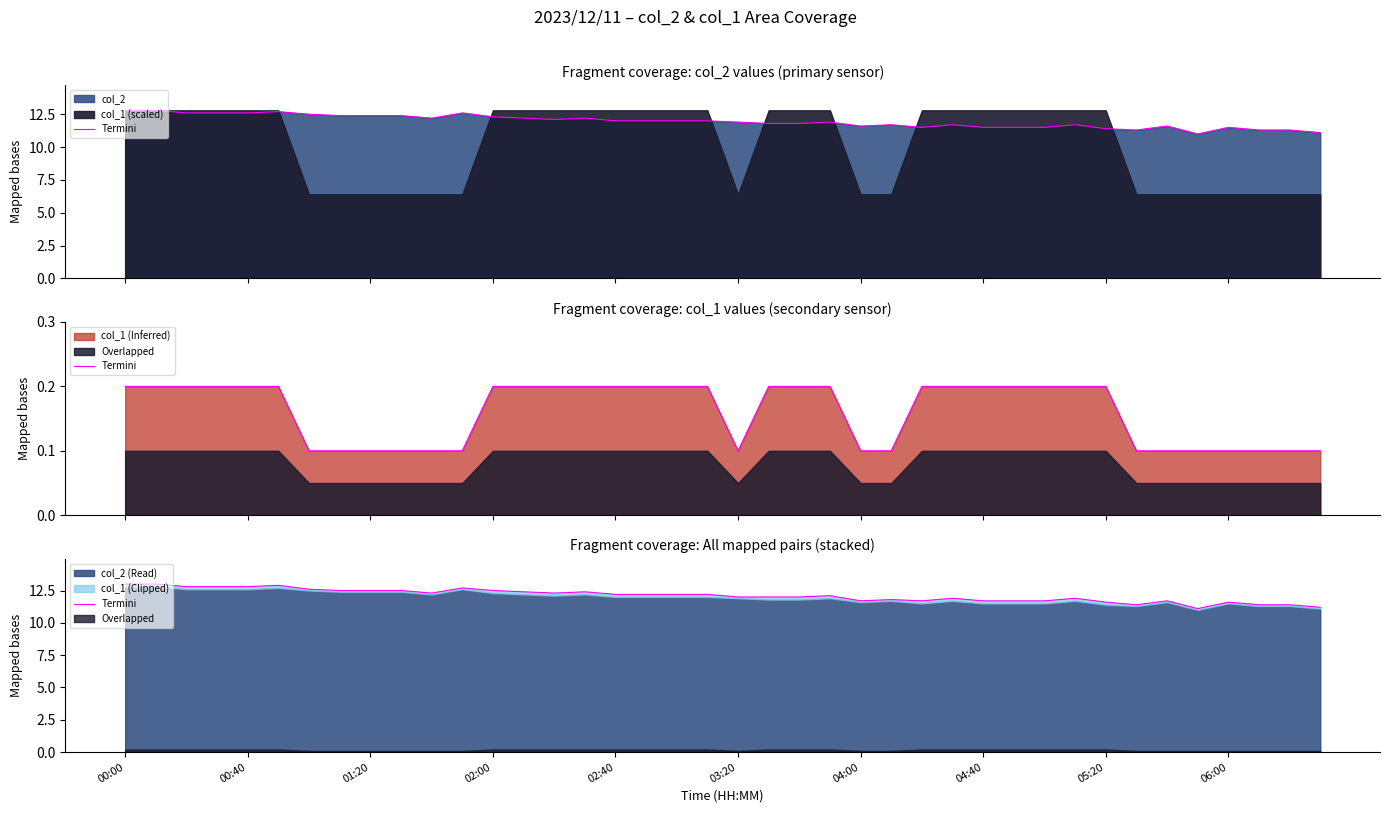

What is the difference between the second highest and second lowest values?

1.8